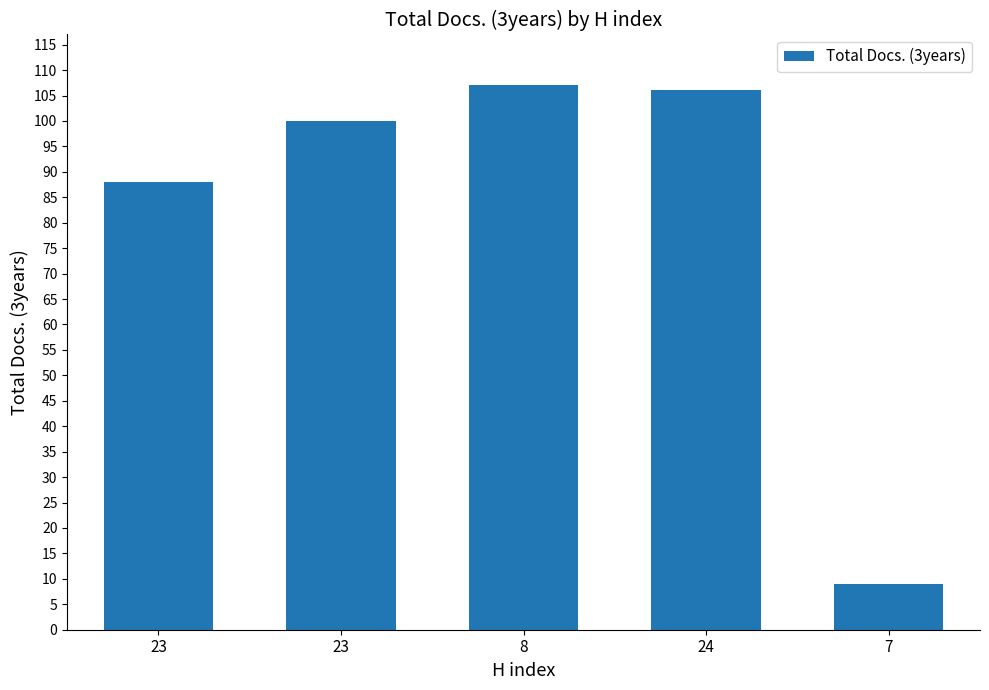

How many bars are there in total?

5